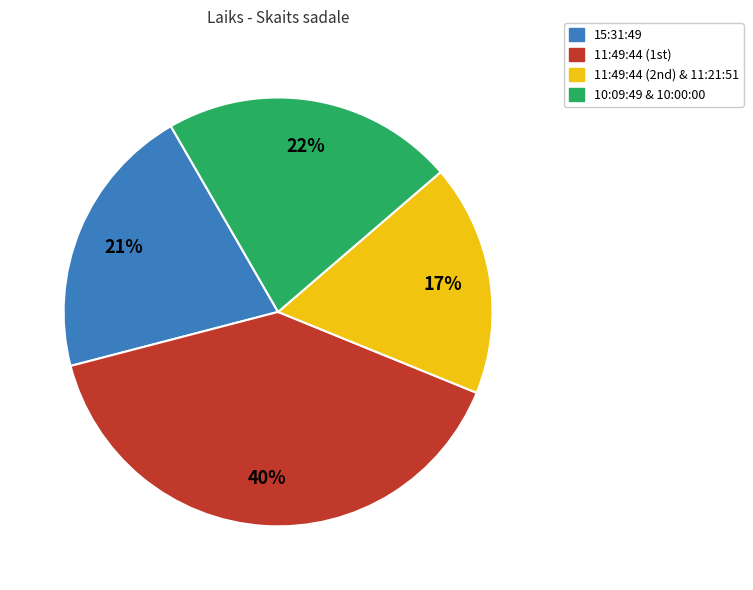

To the nearest percent, what is the average slice percentage?

25%